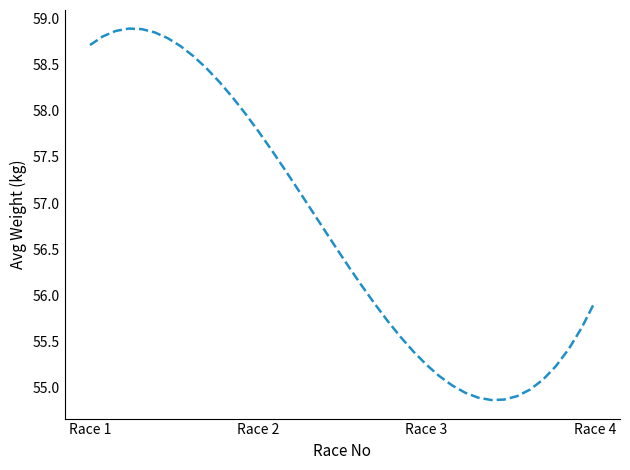

What is the difference between the maximum and minimum values?

4.0